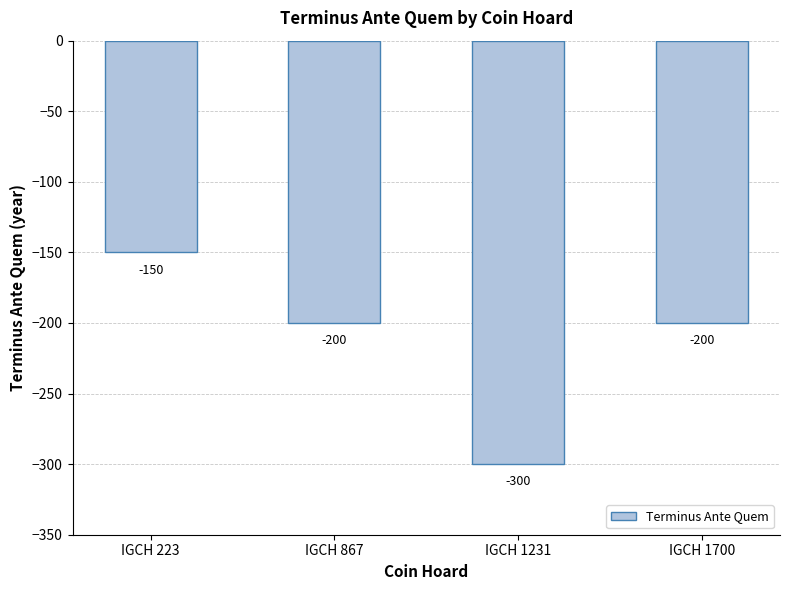

Are the bars grouped side by side (vs. stacked)?

No